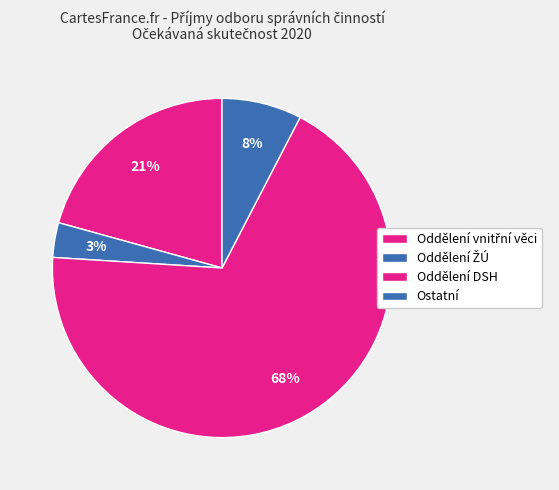

Does any single category account for the majority?

Yes